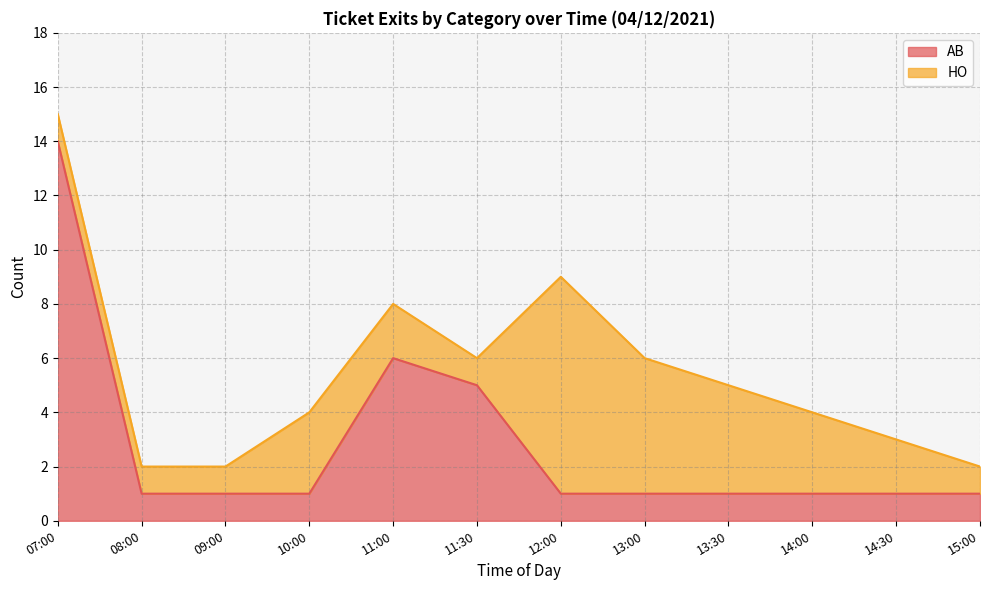

What is the label of the 8th point from the left?

13:00